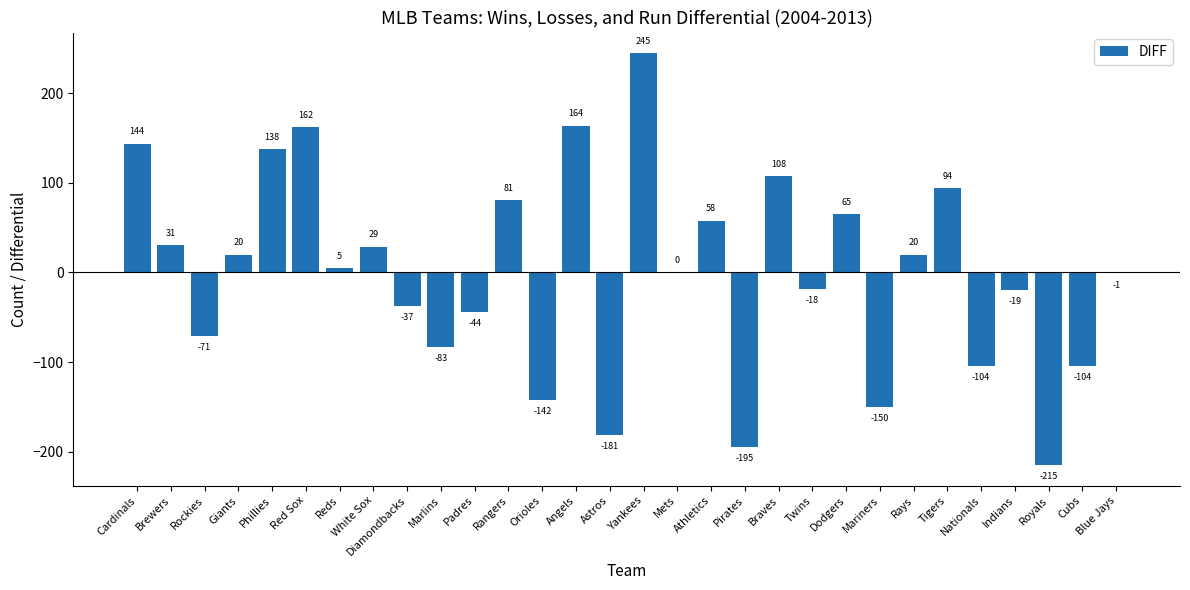

Where does the data first go above 5?

Cardinals